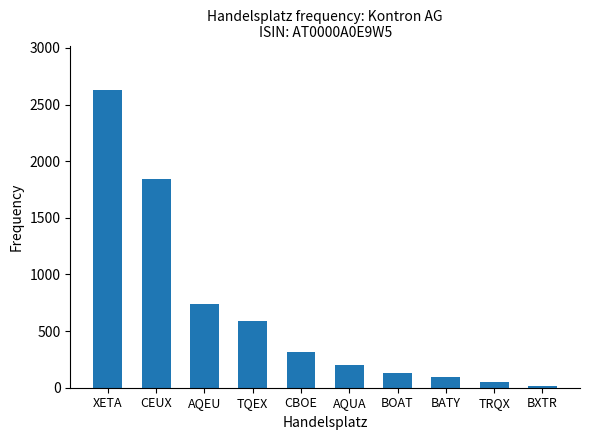

Reading right to left, list all the values displayed in this chart.

BXTR=12	TRQX=53	BATY=98	BOAT=127	AQUA=205	CBOE=312	TQEX=589	AQEU=742	CEUX=1843	XETA=2627